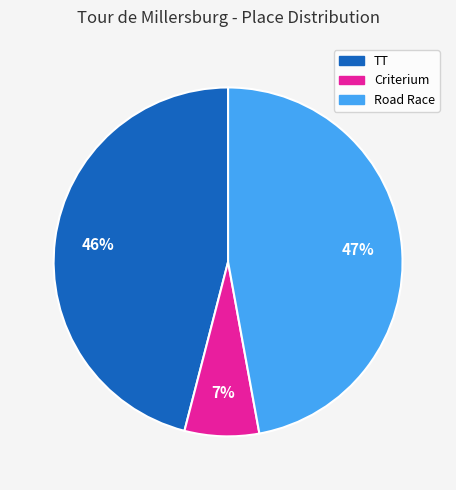

How many slices are in this pie chart?

3